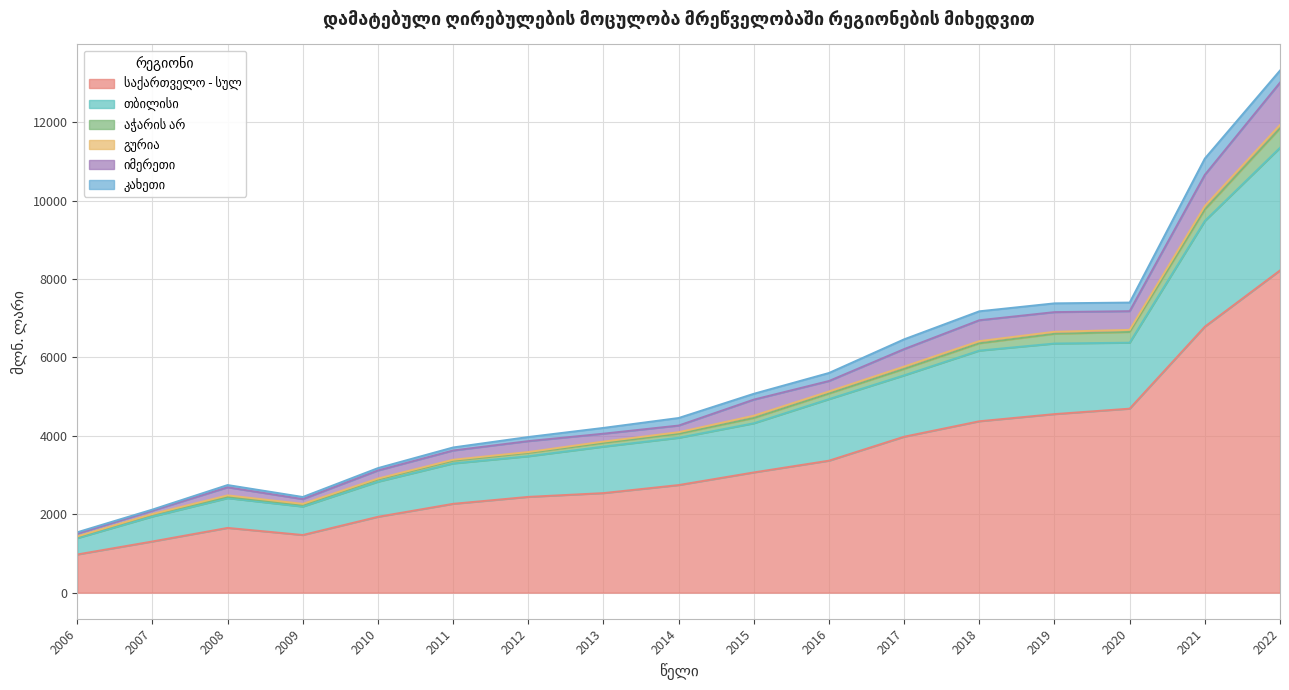

True or false: თბილისი and აჭარის არ cross at least once.

False